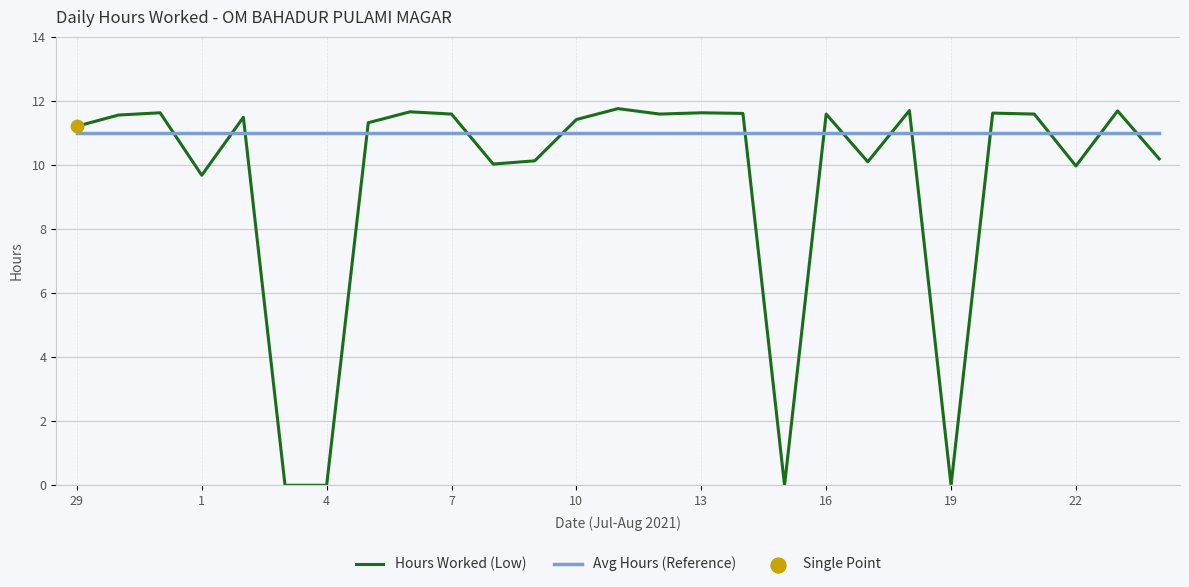

Which series has the largest range (max minus min)?

Hours Worked (Low)